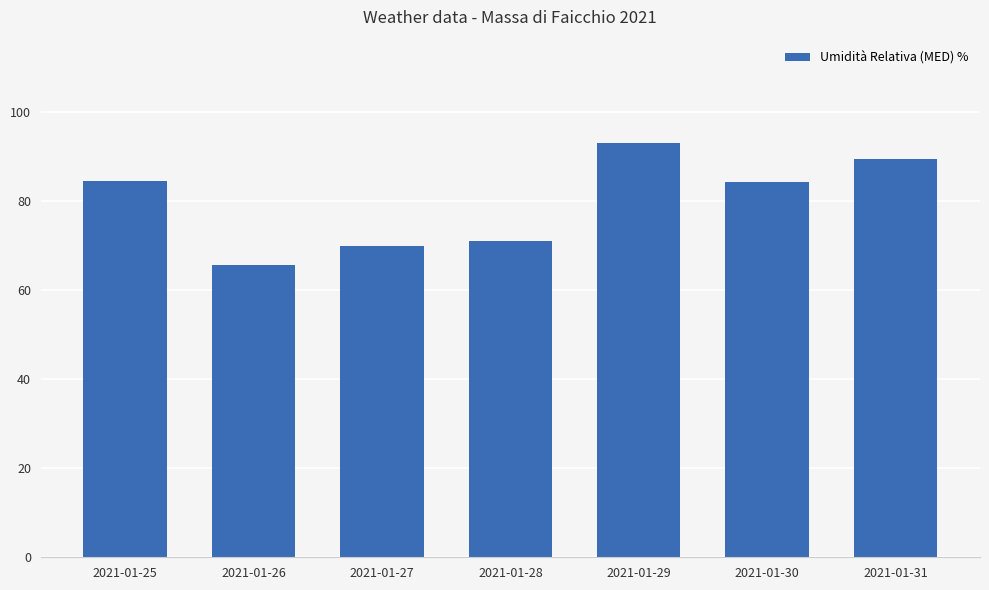

Is it true that the value at 2021-01-29 is 144.1?

False